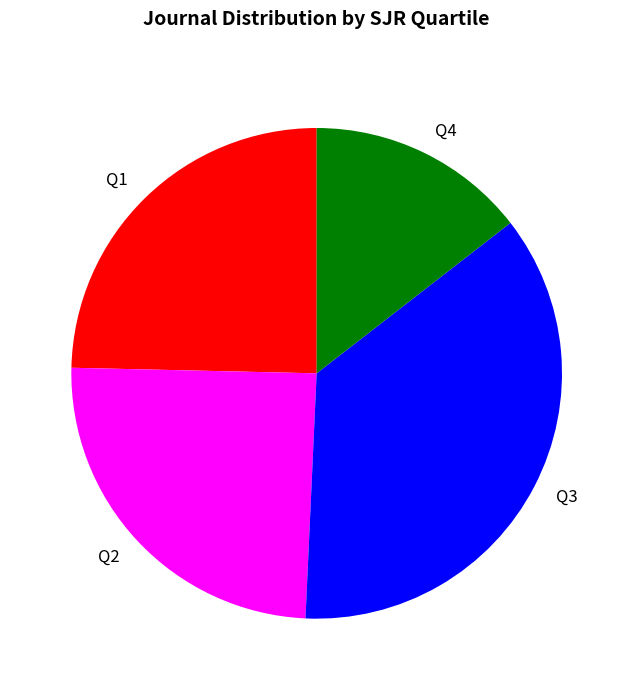

True or false: Q2 accounts for 25% of the total.

True